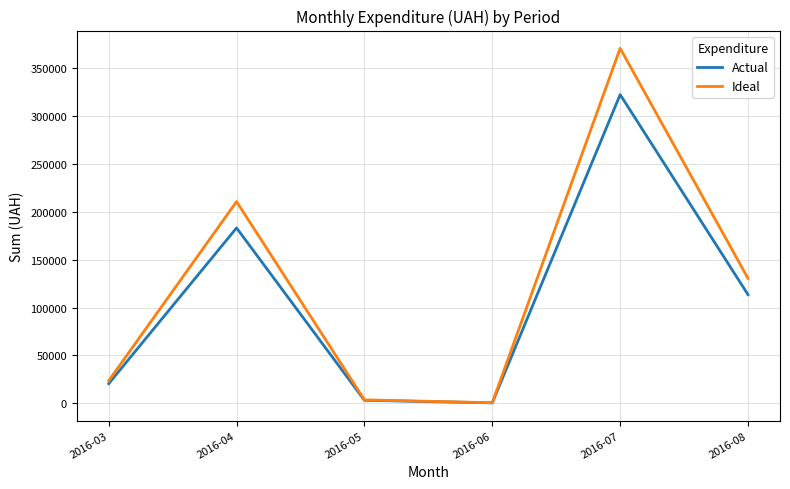

Where is Actual nearest to the value 161356?

2016-04